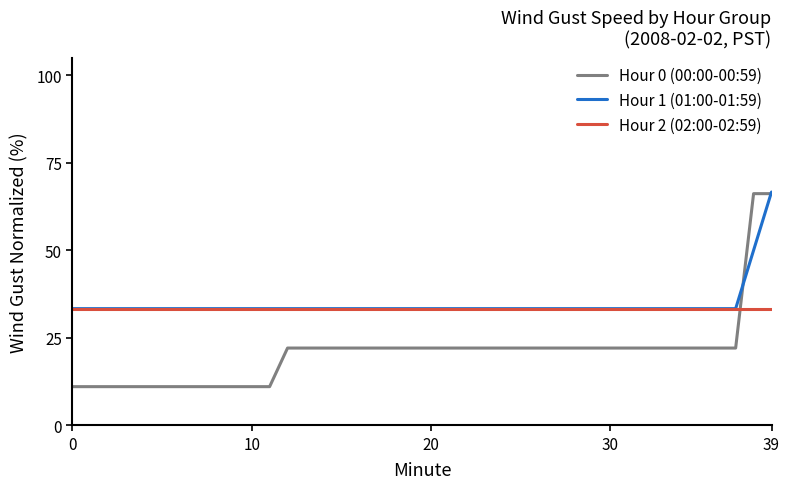

Which series ends up on top after the final intersection of Hour 0 (00:00-00:59) and Hour 2 (02:00-02:59)?

Hour 0 (00:00-00:59)